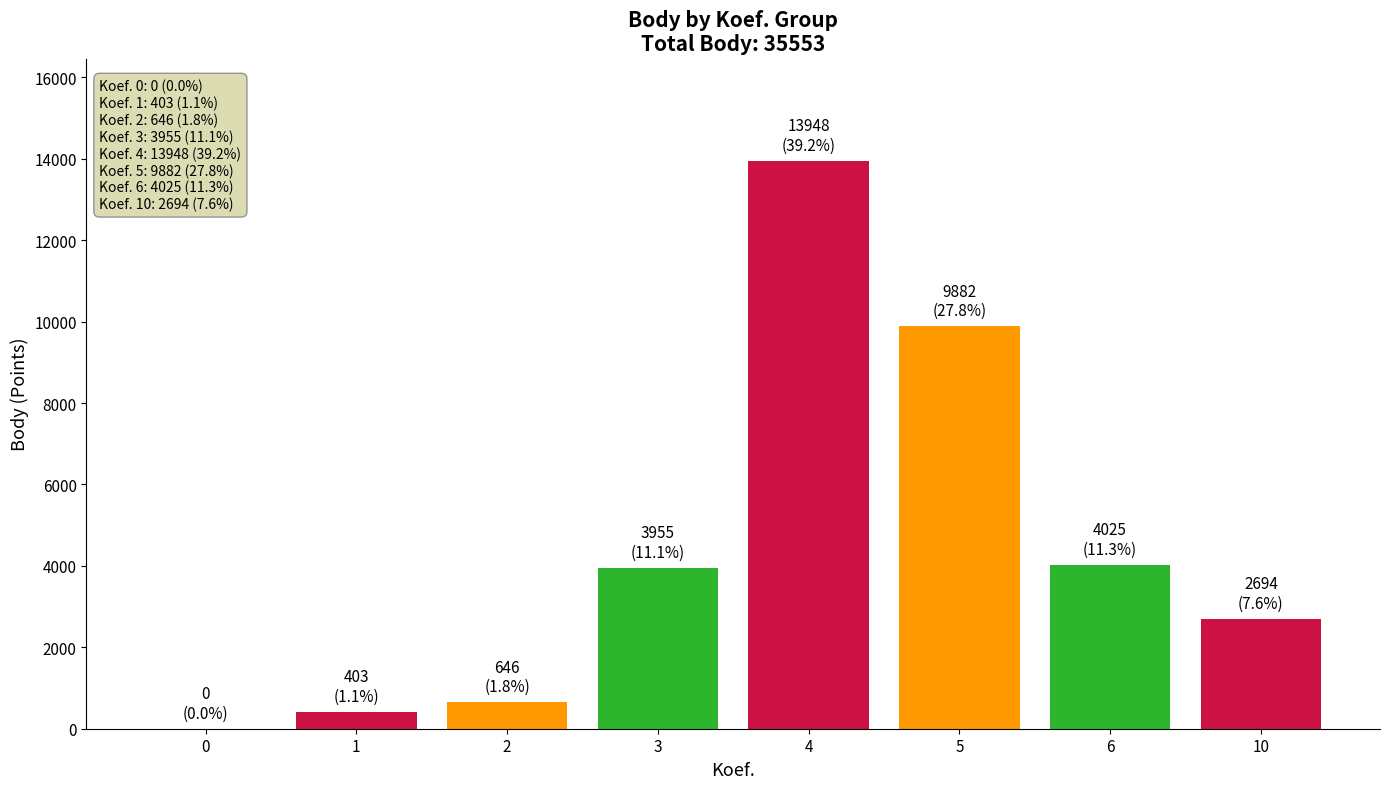

Count the number of data series in this chart.

1